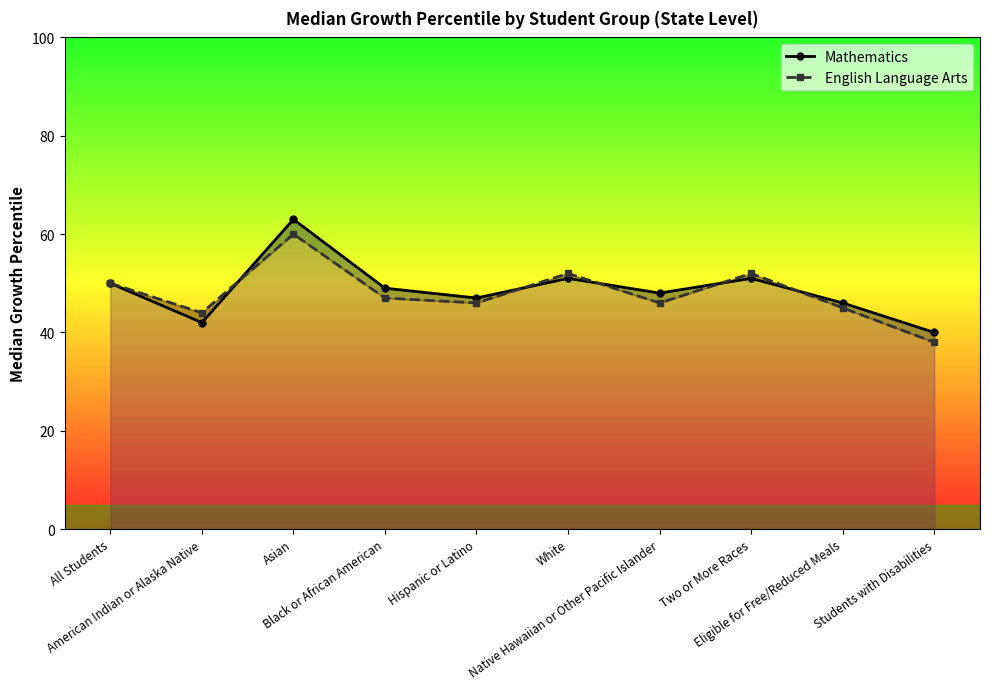

What position from the right is Native Hawaiian or Other Pacific Islander?

4